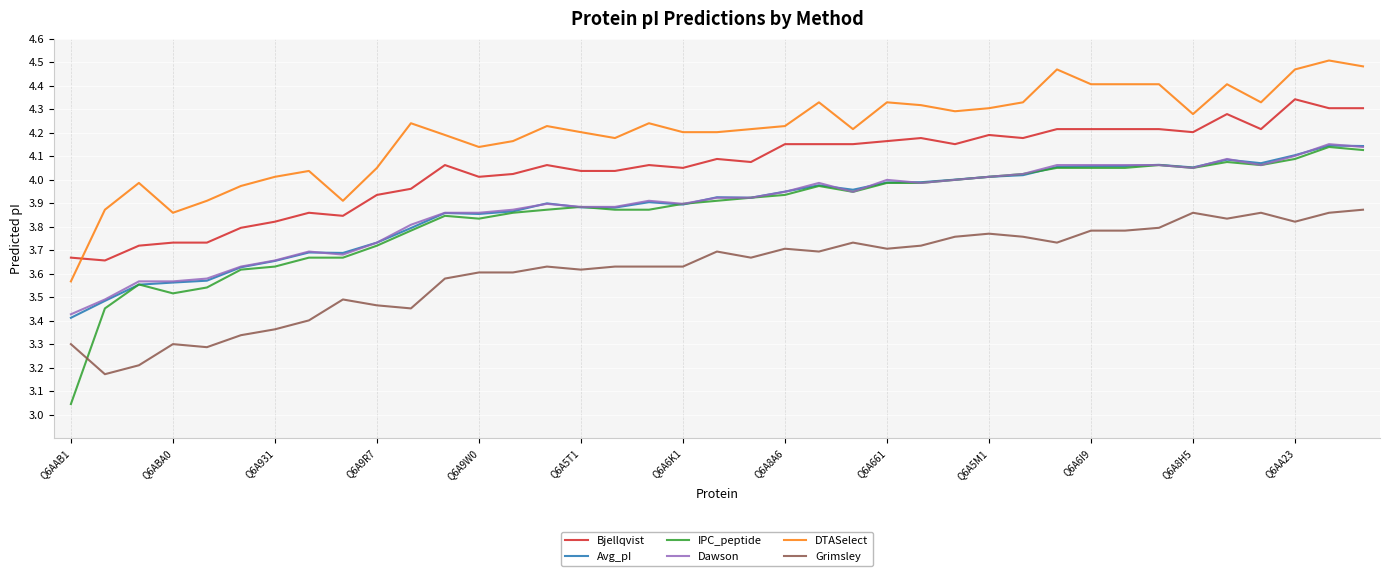

True or false: Grimsley and Dawson intersect in this chart.

False